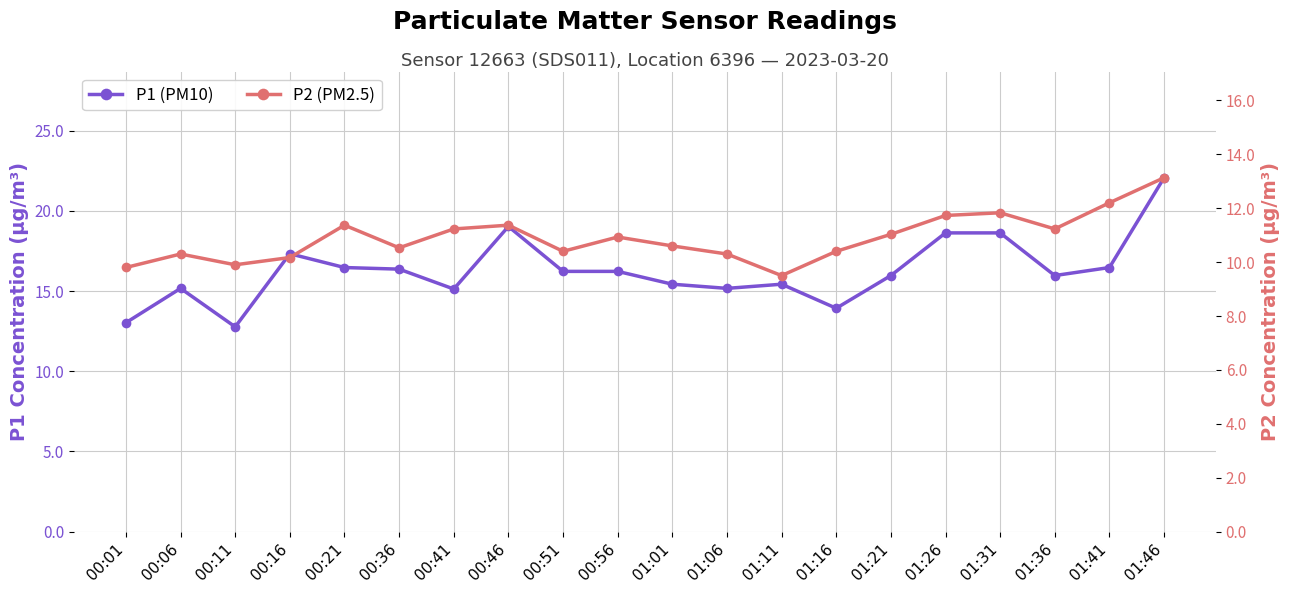

Rank the categories by P1 (PM10) value from lowest to highest.

00:11, 00:01, 01:16, 00:41, 00:06, 01:06, 01:01, 01:11, 01:21, 01:36, 00:51, 00:56, 00:36, 00:21, 01:41, 00:16, 01:26, 01:31, 00:46, 01:46